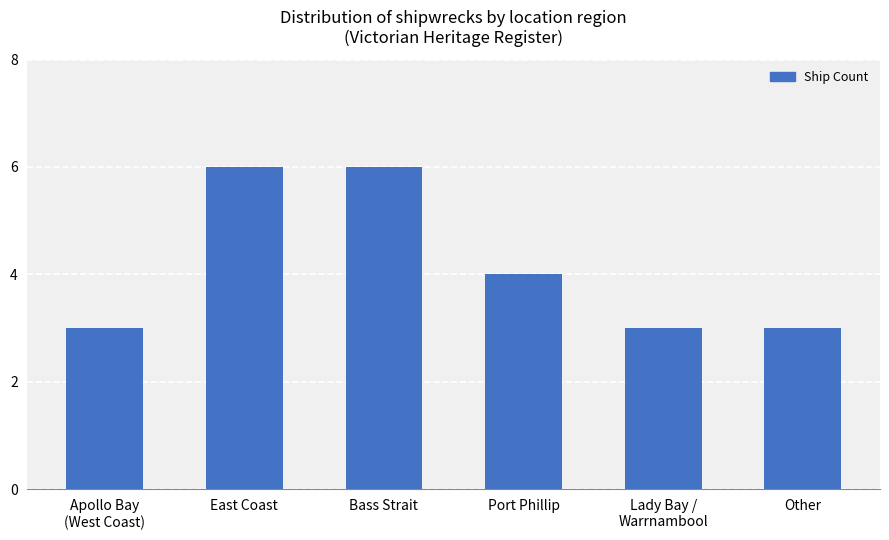

What is the label of the 3rd bar from the left?

Bass Strait